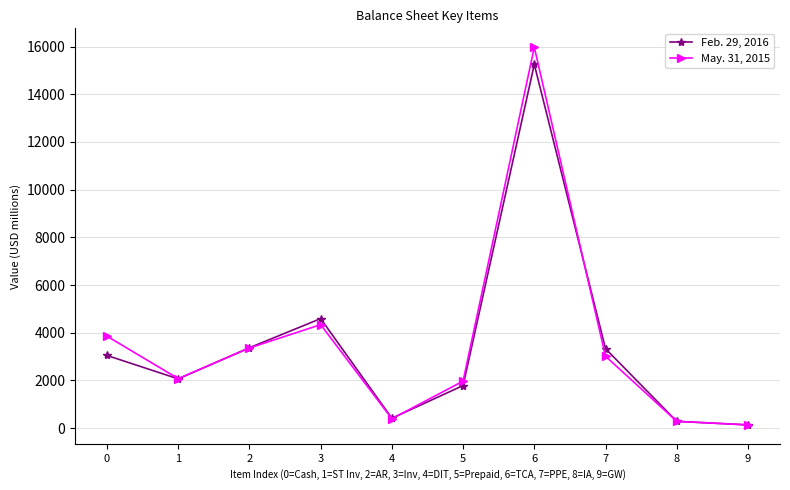

What is the difference between the second highest and second lowest values in the Feb. 29, 2016 series?

4309